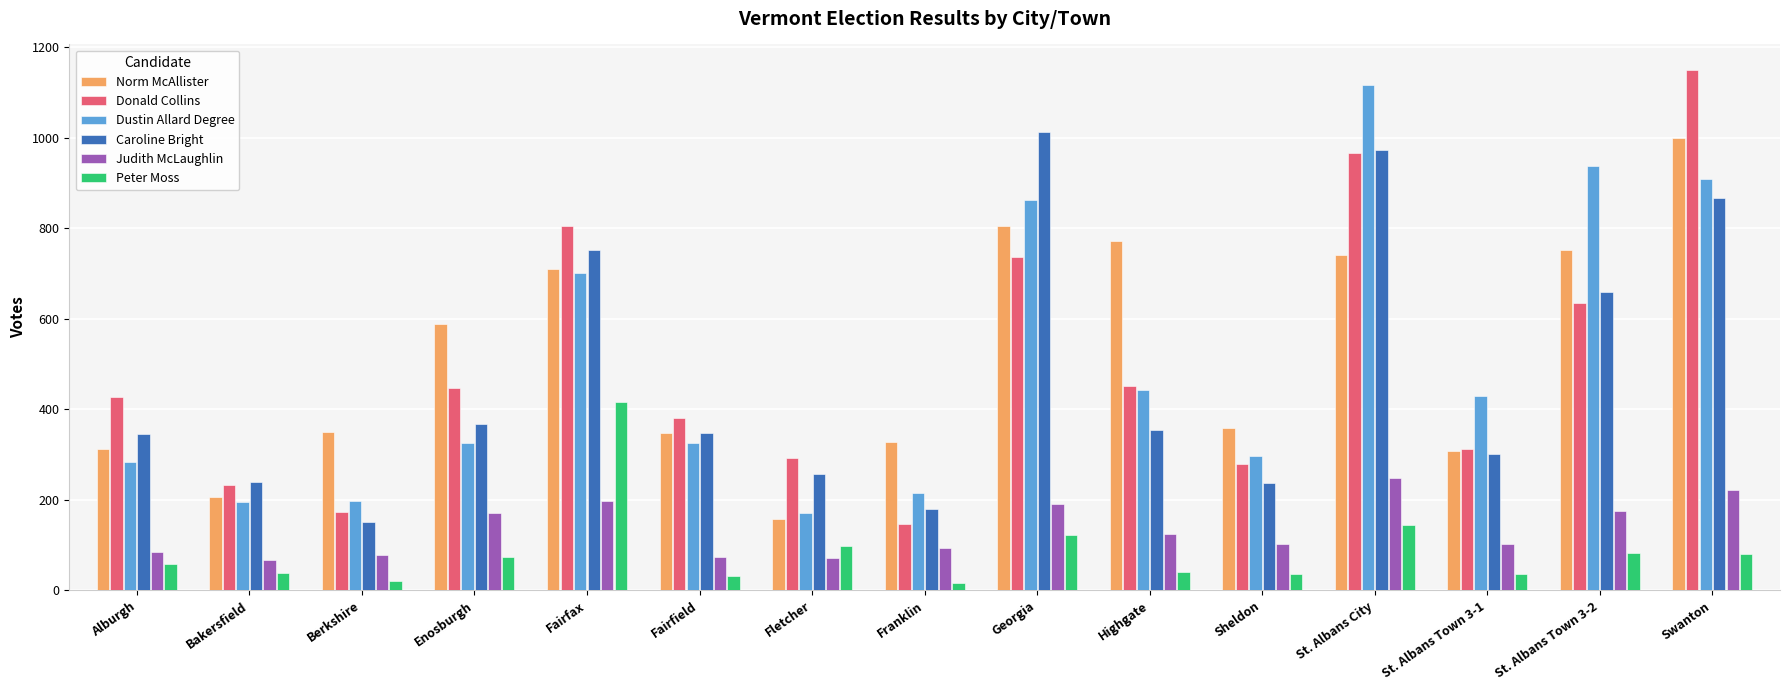

Is the value of Judith McLaughlin at Franklin greater than the value of Norm McAllister at Fletcher?

No